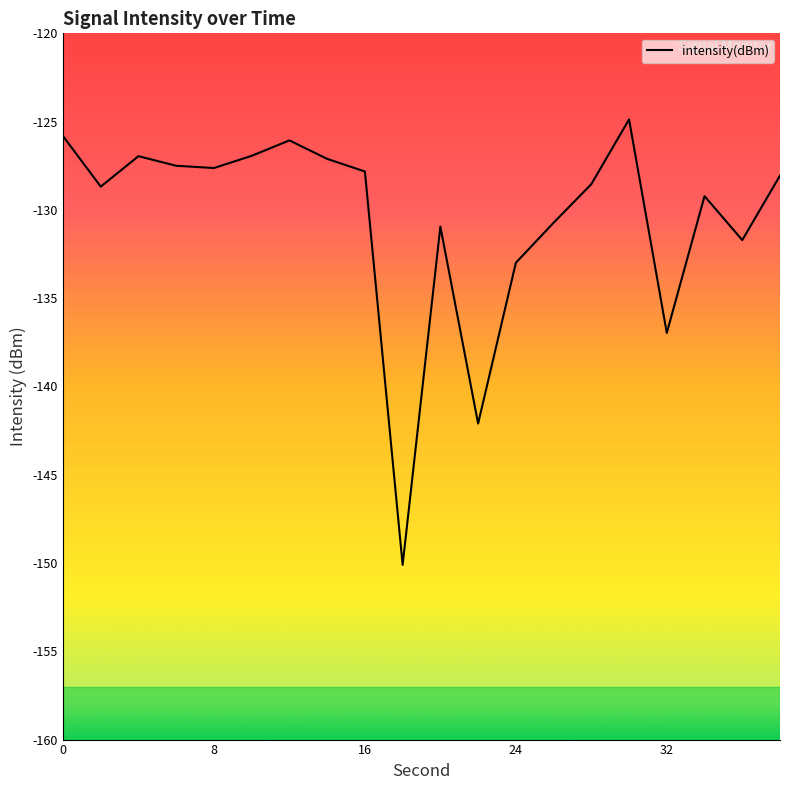

How many points are lower than both their immediate neighbors (excluding endpoints)?

6